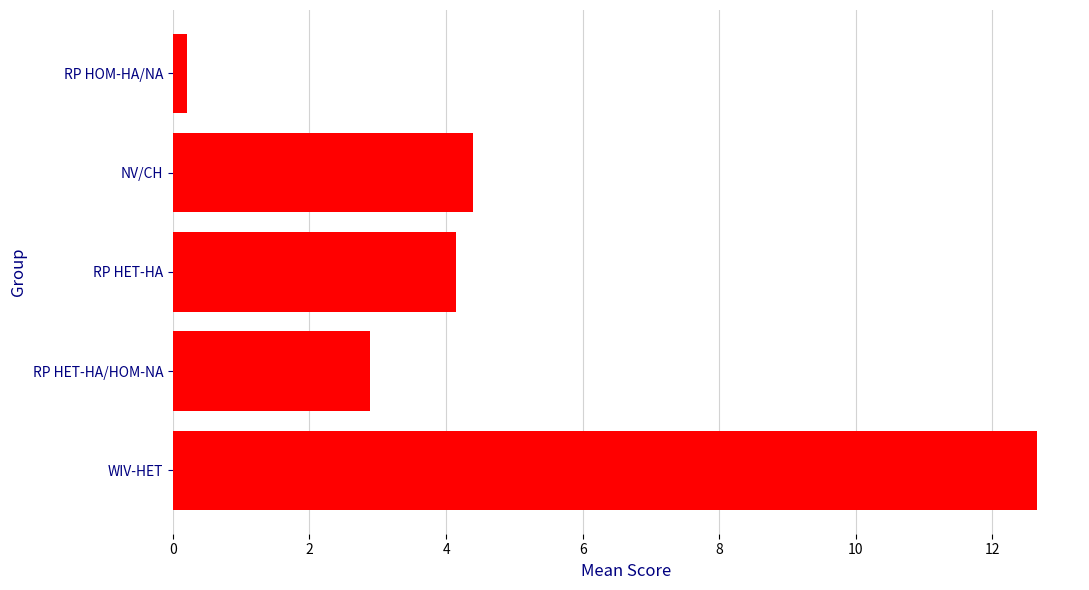

The value at RP HET-HA/HOM-NA is 4.0. True or false?

False